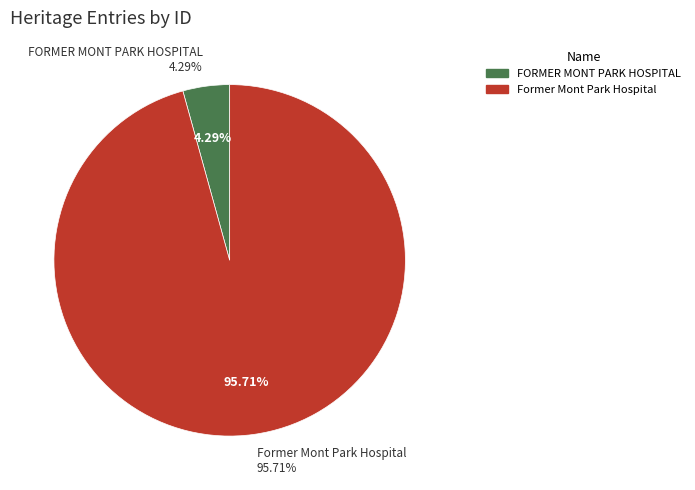

Is FORMER MONT PARK HOSPITAL the majority of the pie?

No